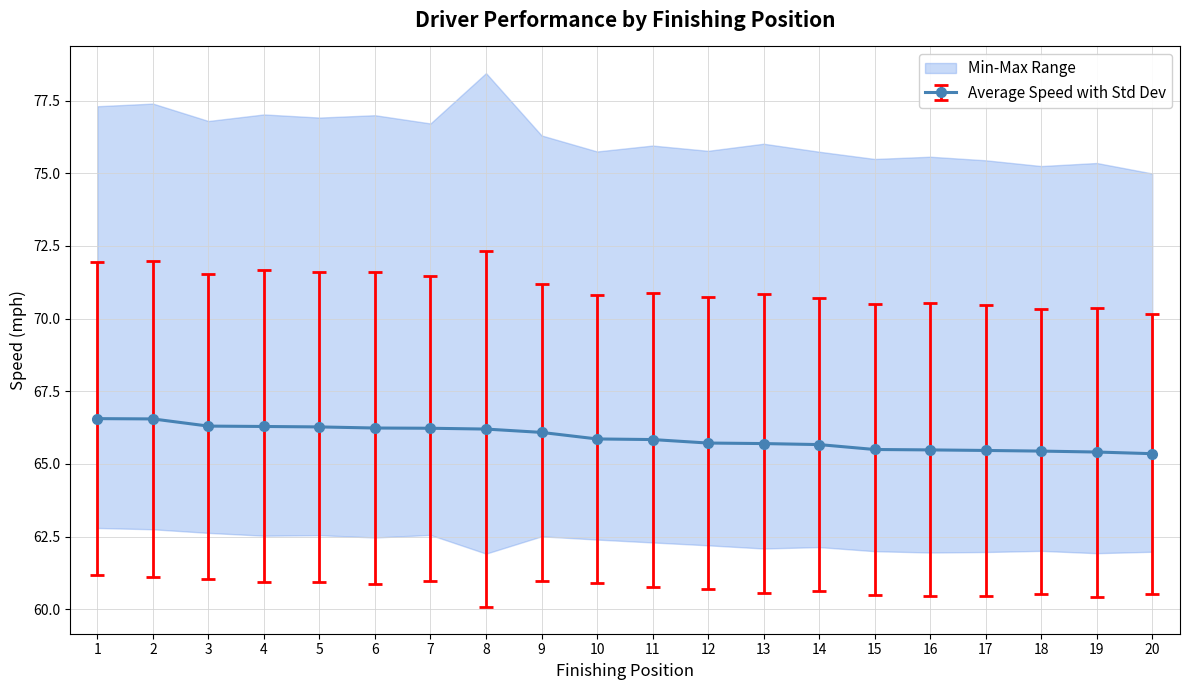

At how many categories does at least one series exceed 69?

20